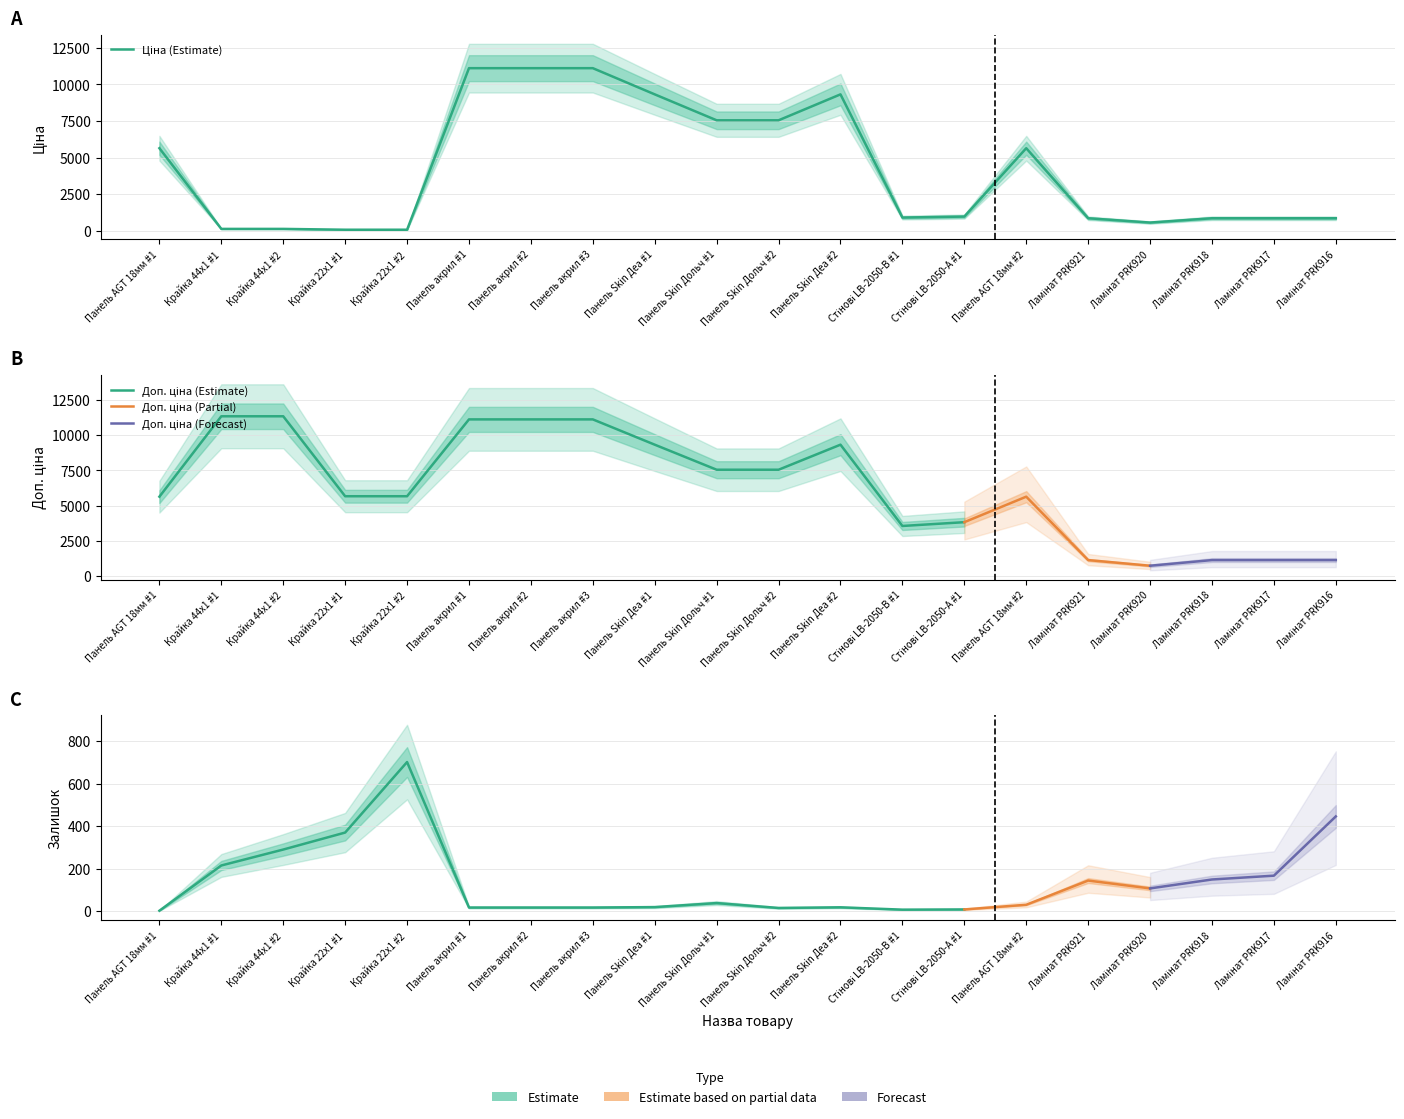

How many lines are shown in the chart?

3